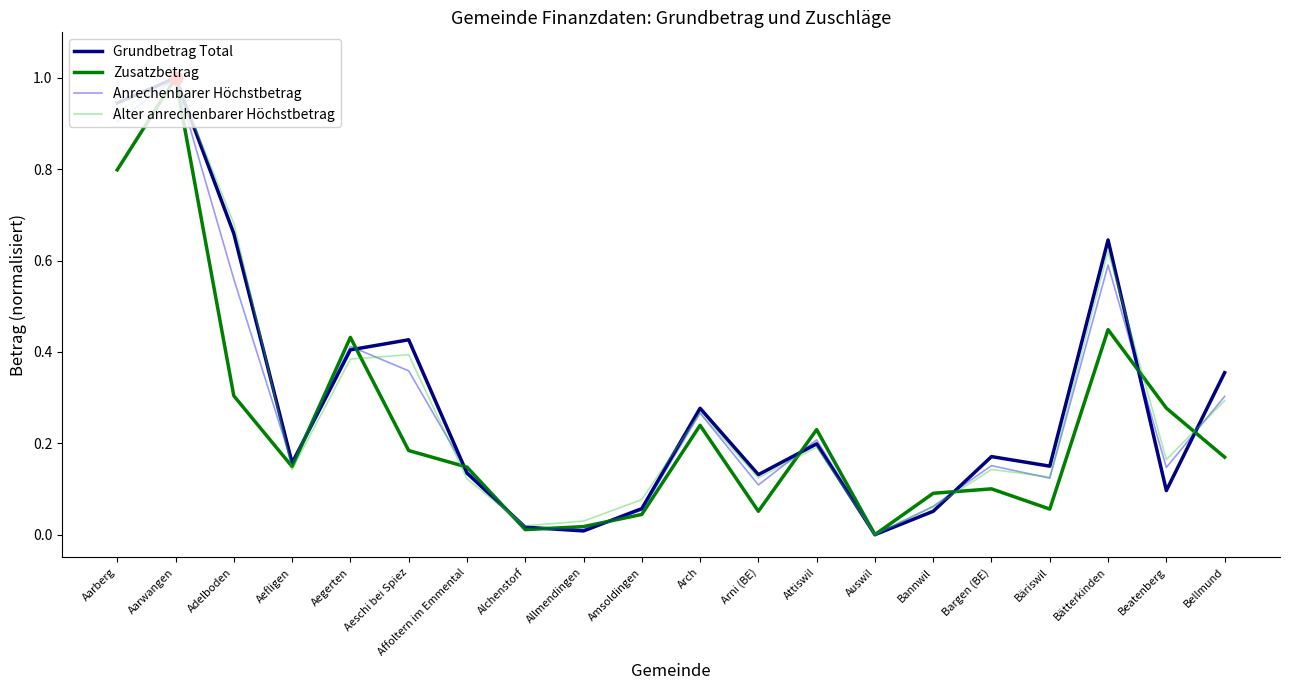

At which category is the sum across all series the highest?

Aarwangen